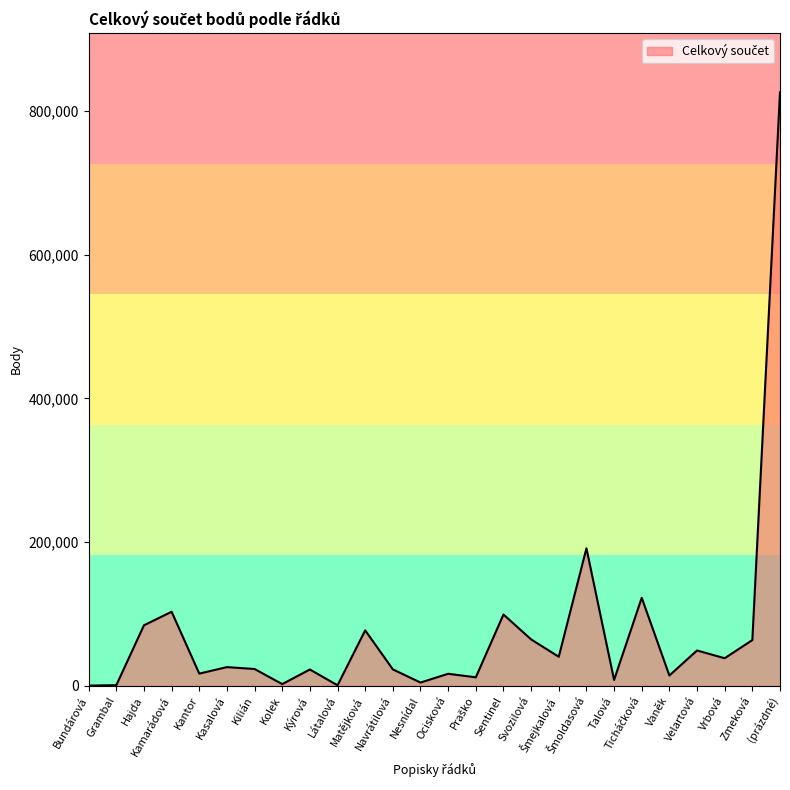

How many values are below 25868?

13